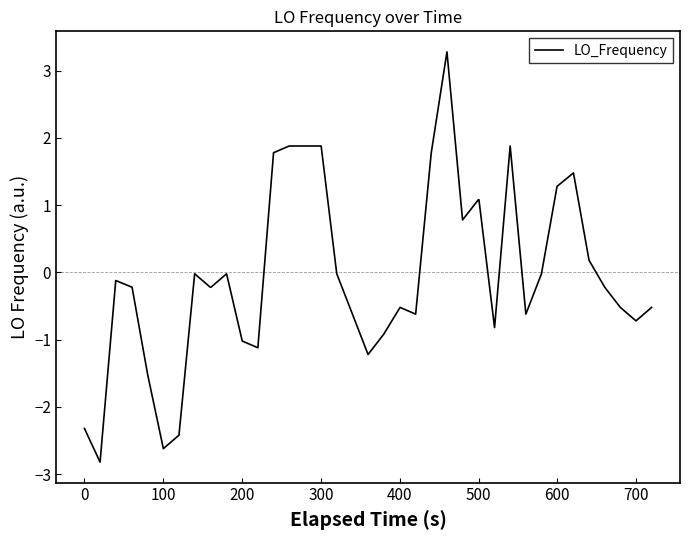

What is the maximum value shown in the chart?

3.3